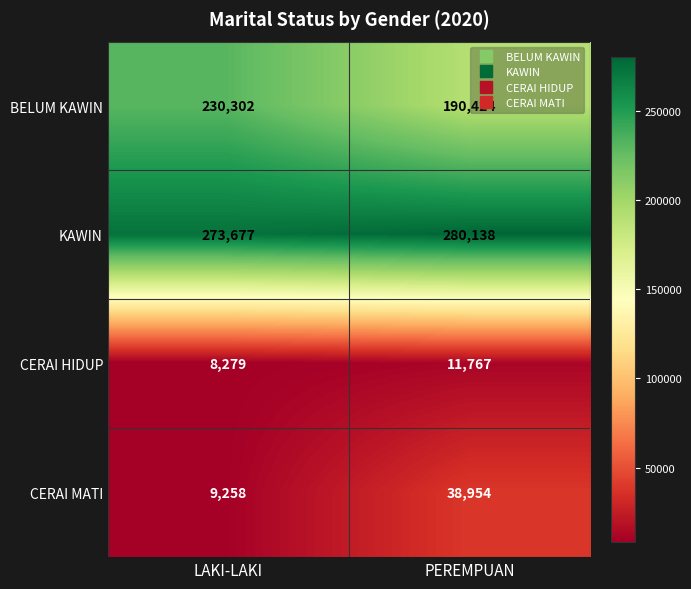

What is the difference between the highest and lowest values at PEREMPUAN?

268371